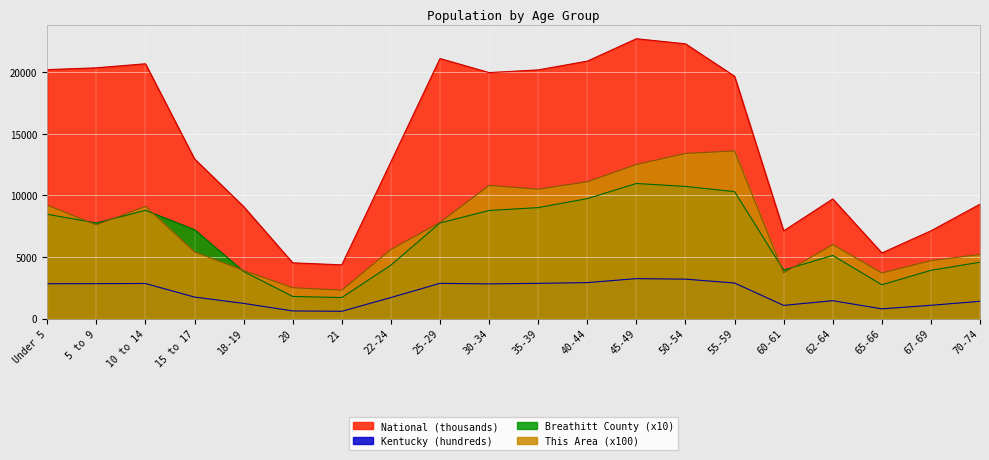

The This Area series shows 19788.1 at 45-49. True or false?

False